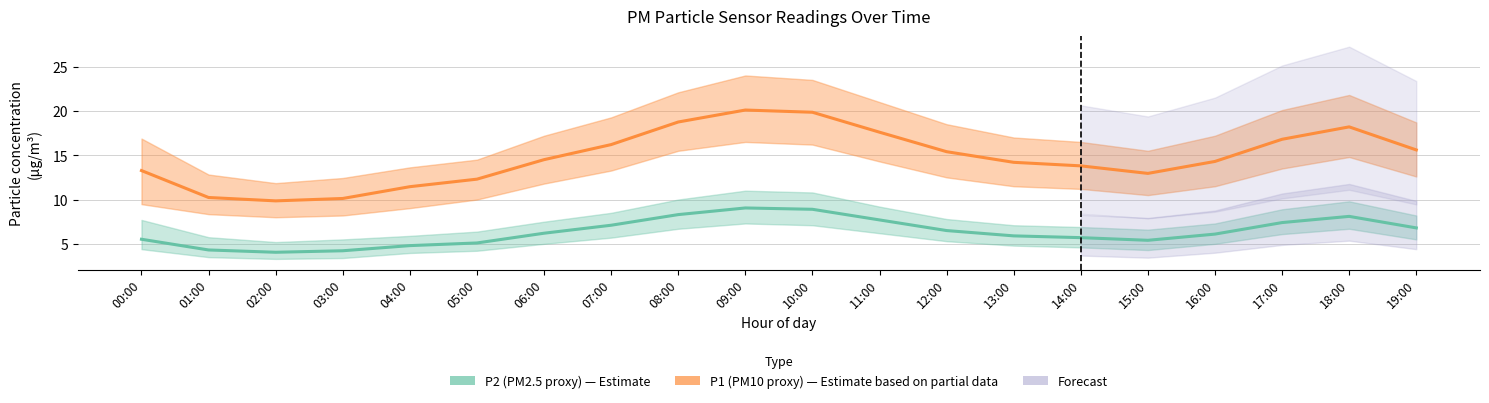

What is the average value of the P2 (mean) series?

6.4